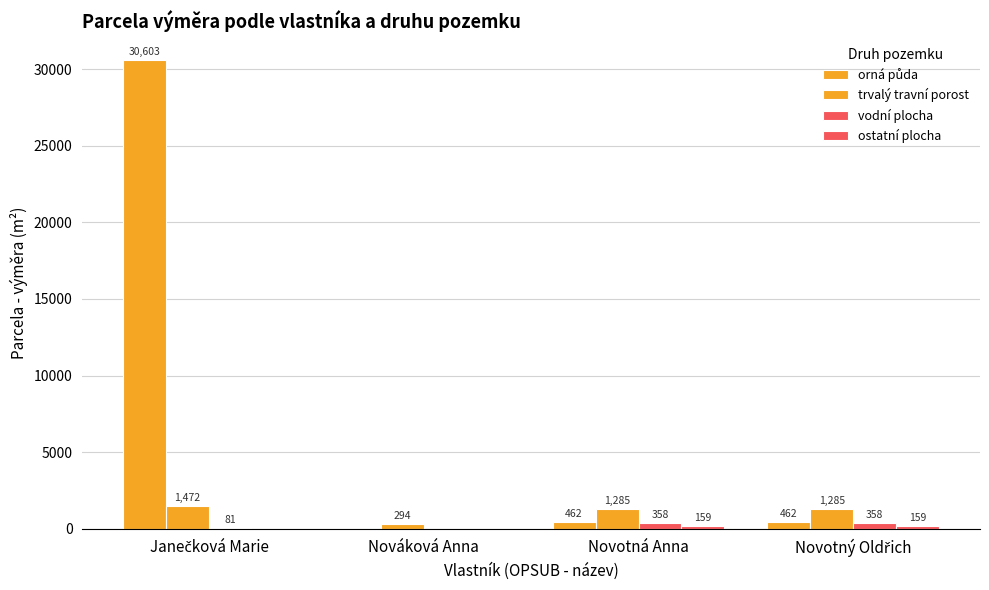

How many data points does each series have?

4